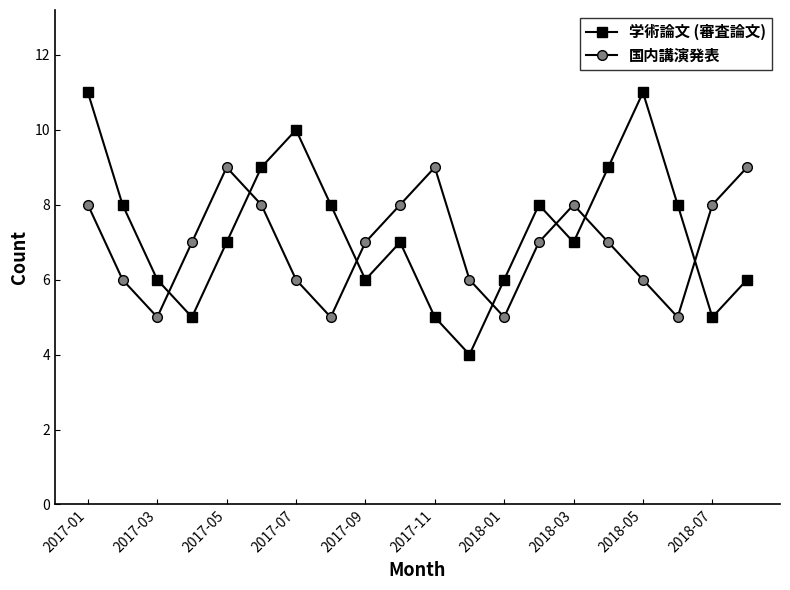

Which series has the widest spread of values?

学術論文 (審査論文)